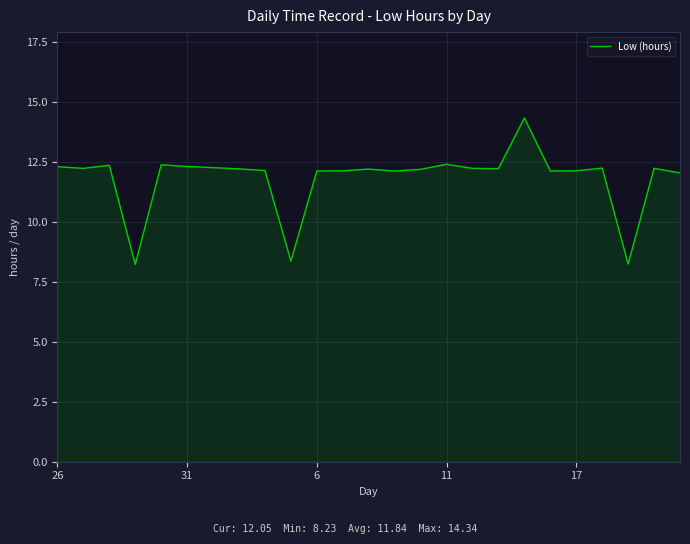

What is the sum of all values?

296.0